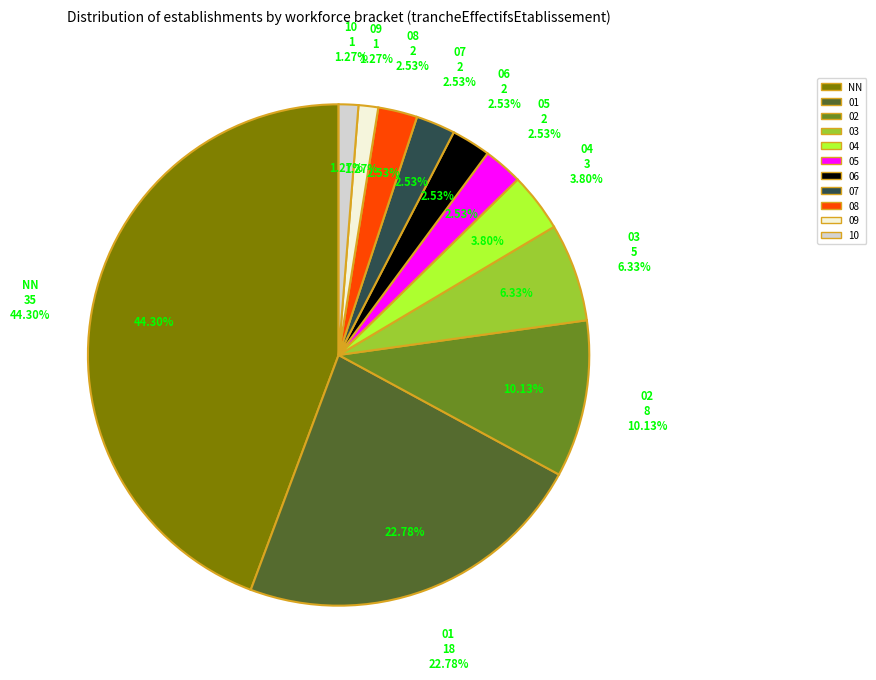

True or false: 08 accounts for 3% of the total.

True